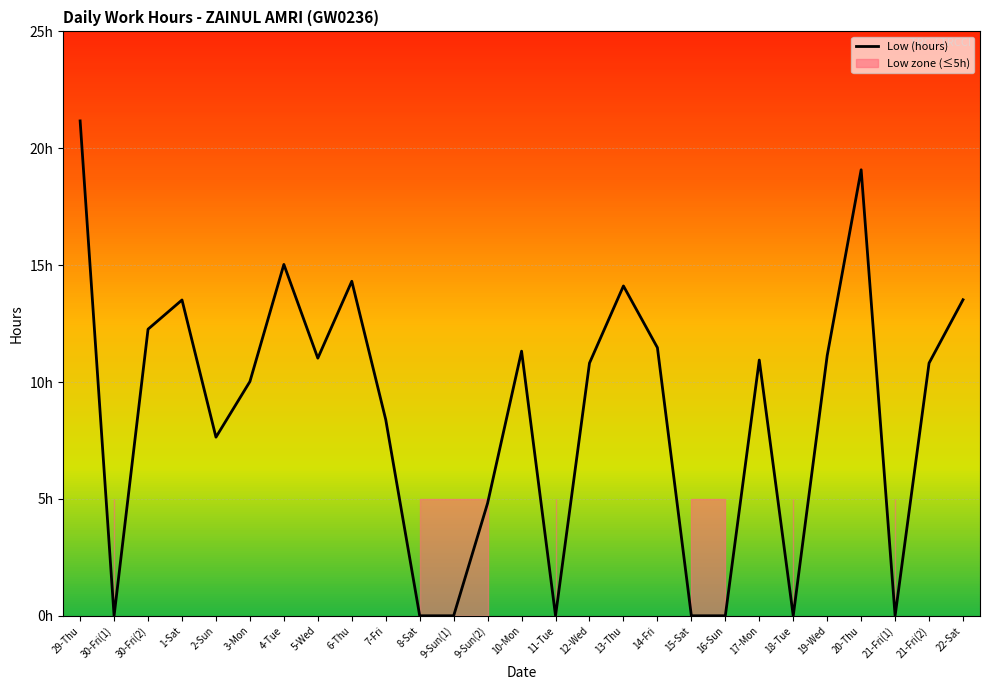

What is the maximum value shown in the chart?

21.2